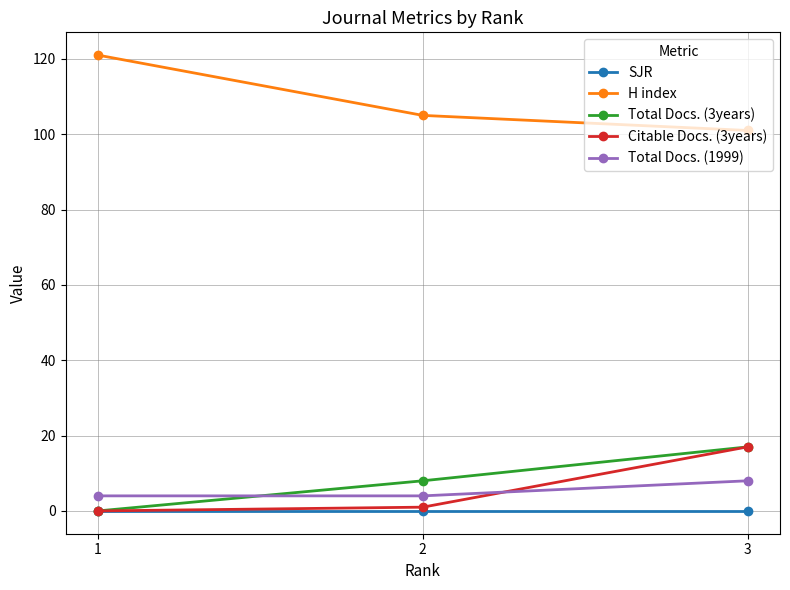

Count the H index values in the range 101 to 121.

3